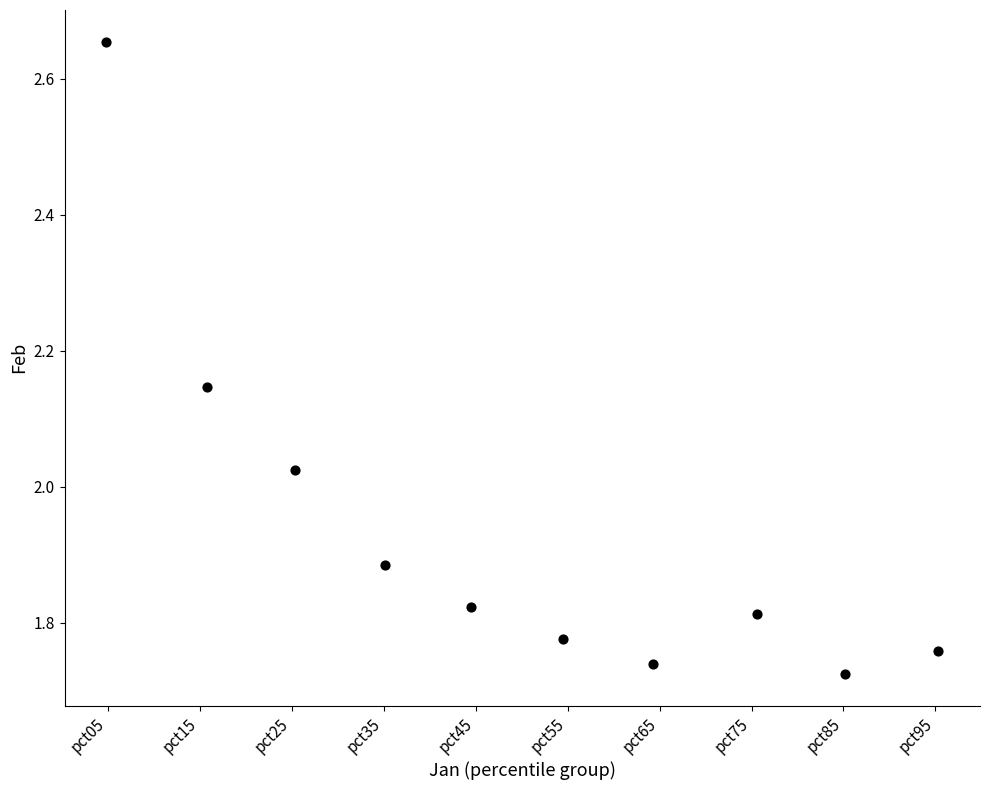

What is the range of X values (max minus min)?

9.1